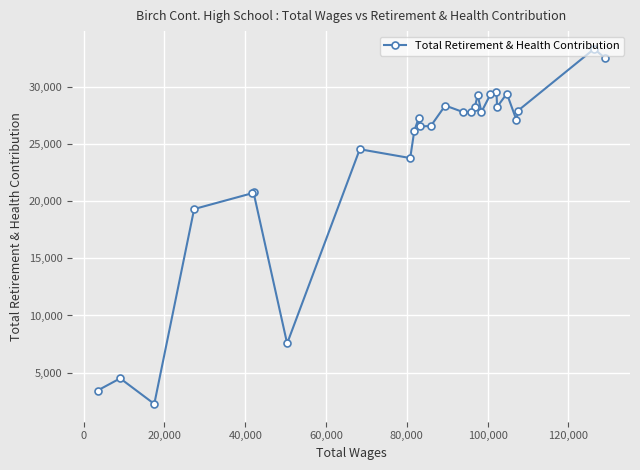

How many lines are shown in the chart?

1